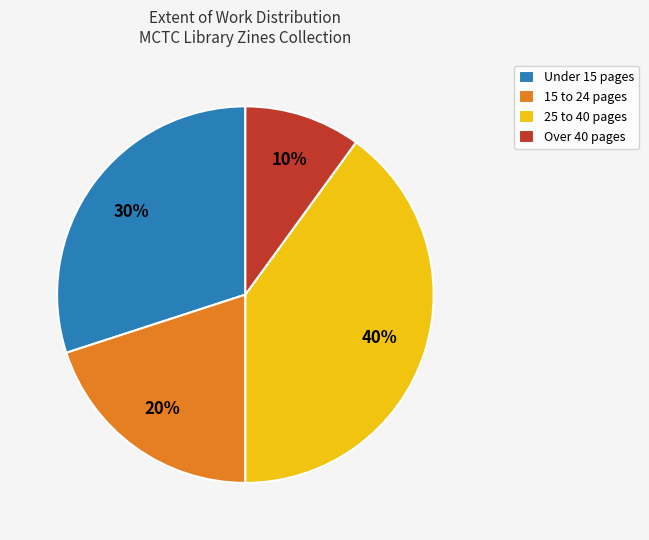

How many slices are in this pie chart?

4